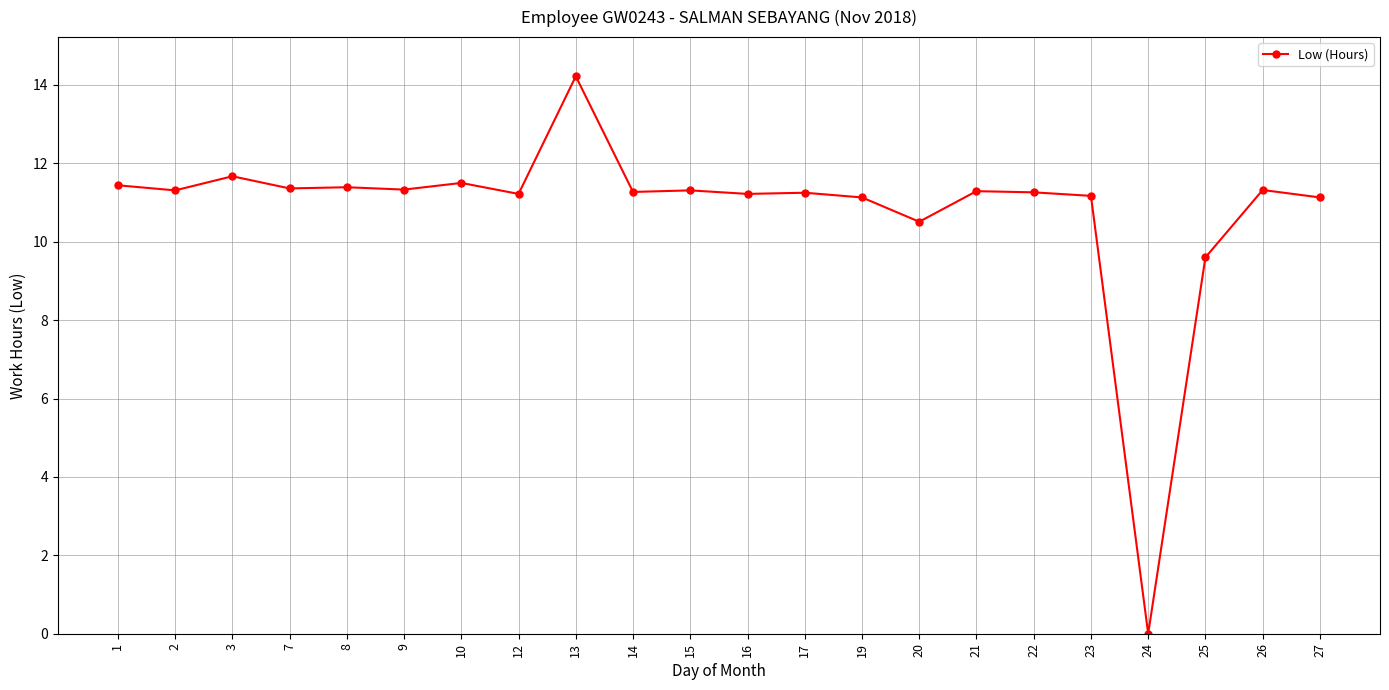

Which has a higher value, 13 or 9?

13